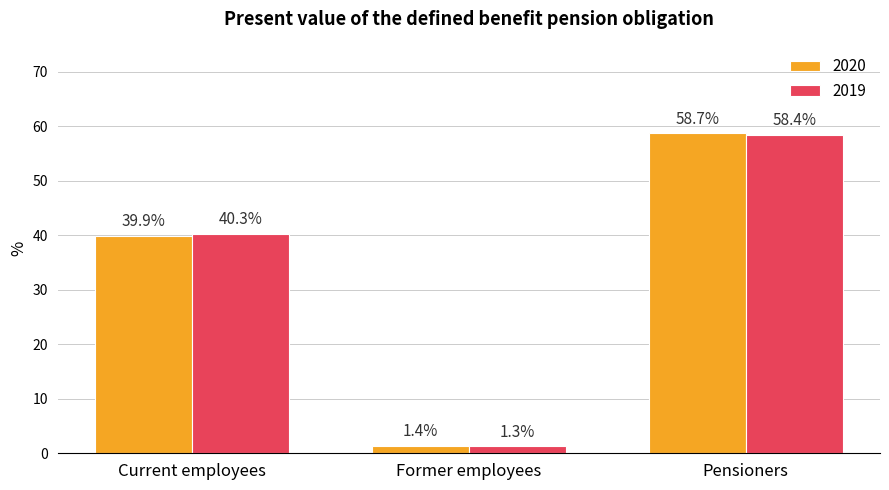

At which label is 2019 closest to 29?

Current employees